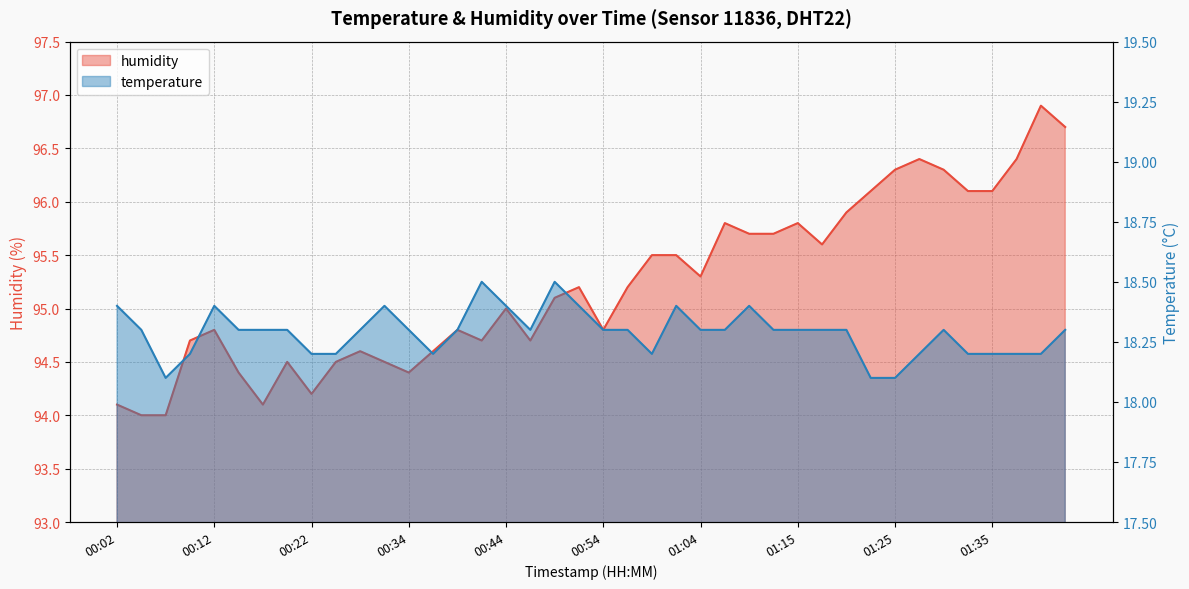

At which category does temperature reach its first local valley?

00:07